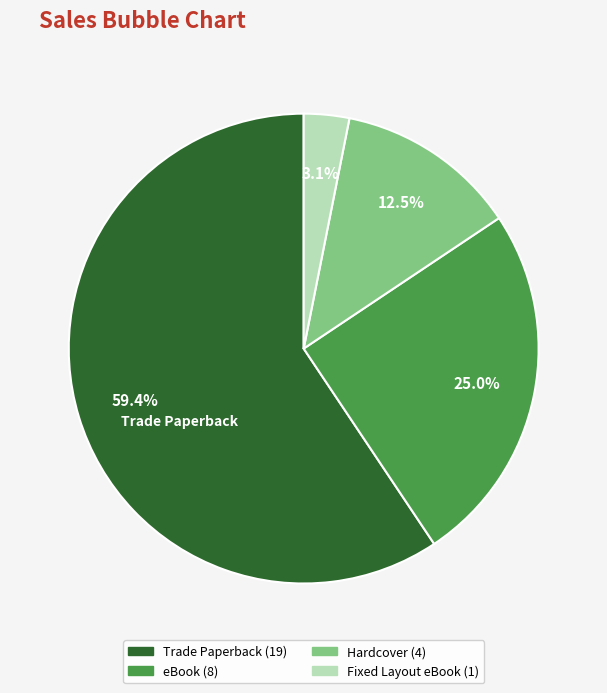

Between Hardcover and eBook, which is larger?

eBook